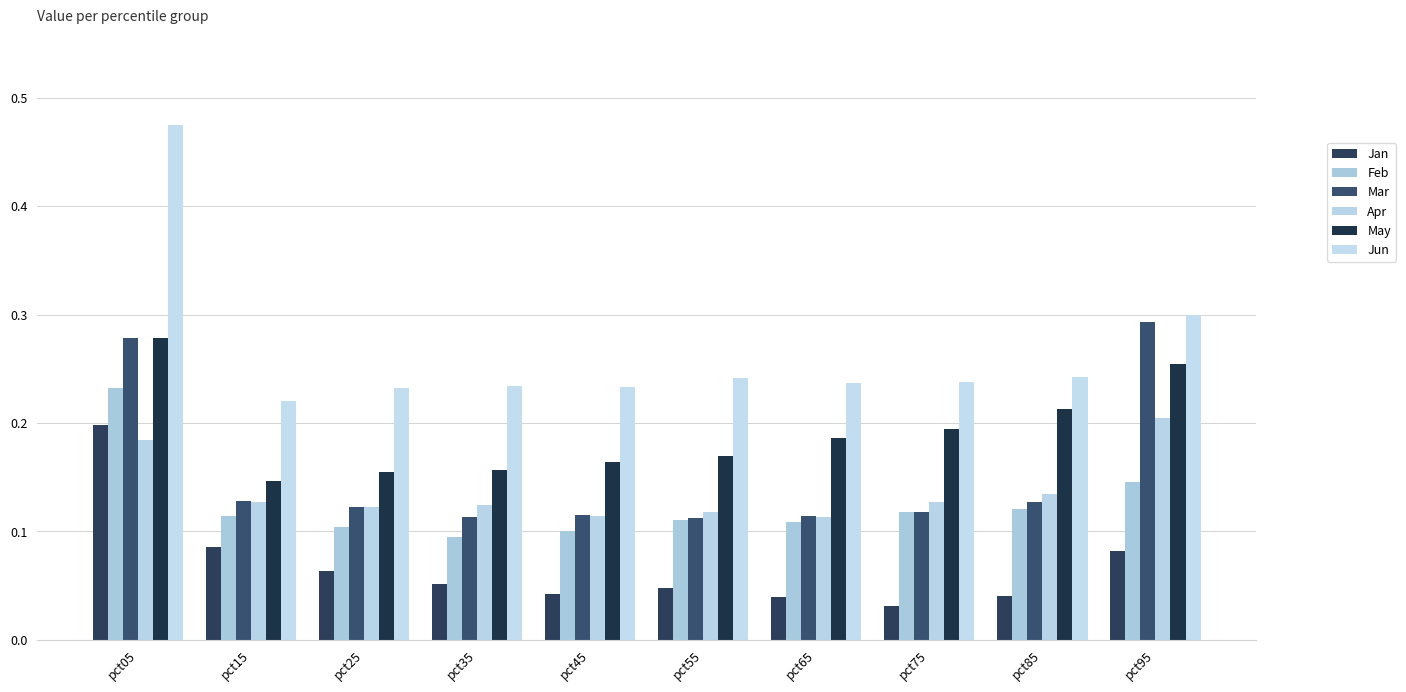

Count the number of data series in this chart.

6